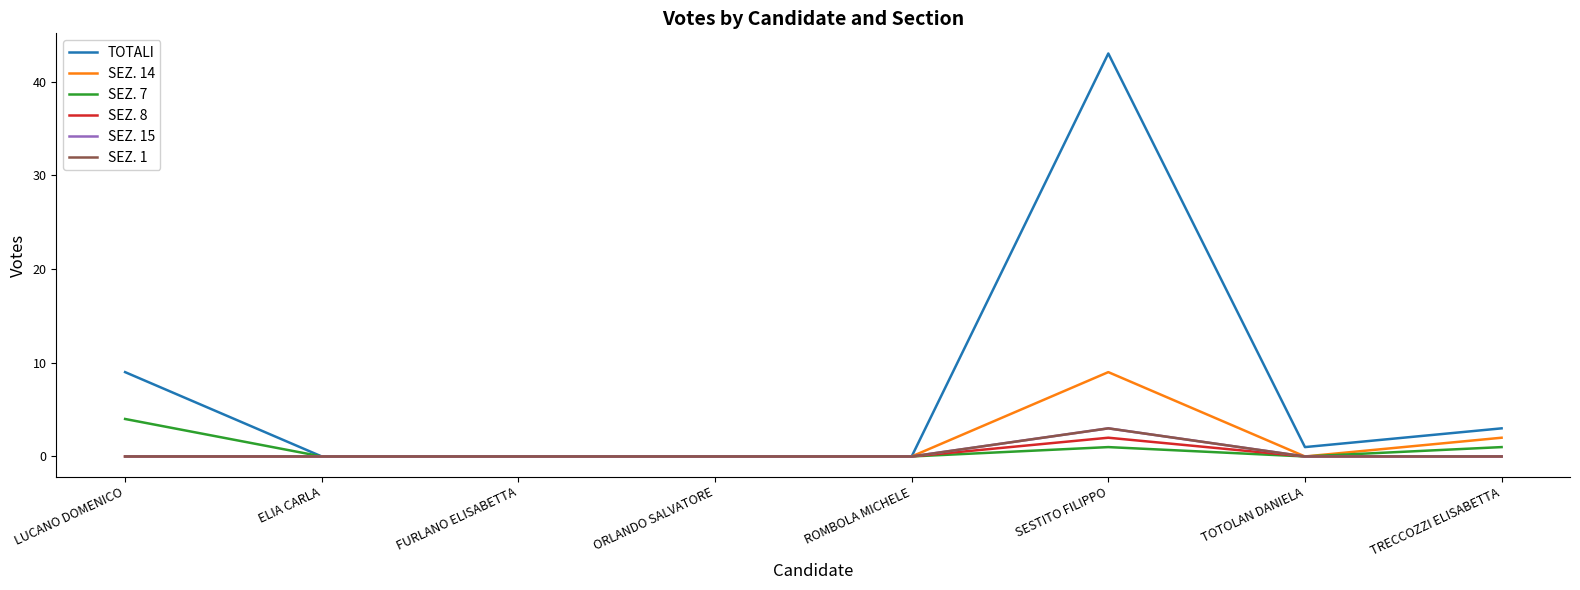

Which series has the widest spread of values?

TOTALI